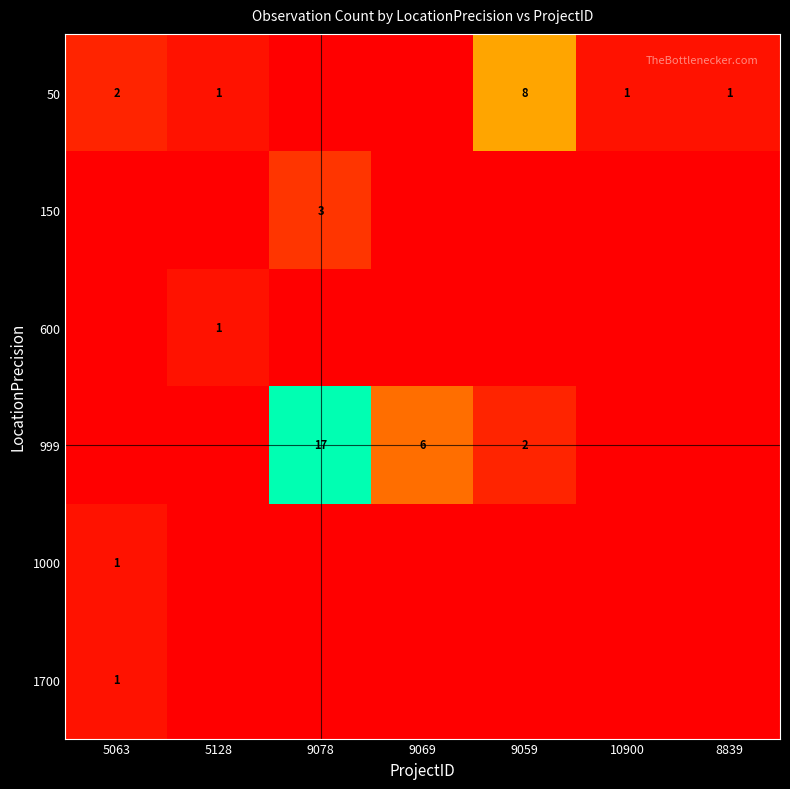

At which category is the sum across all series the highest?

9078